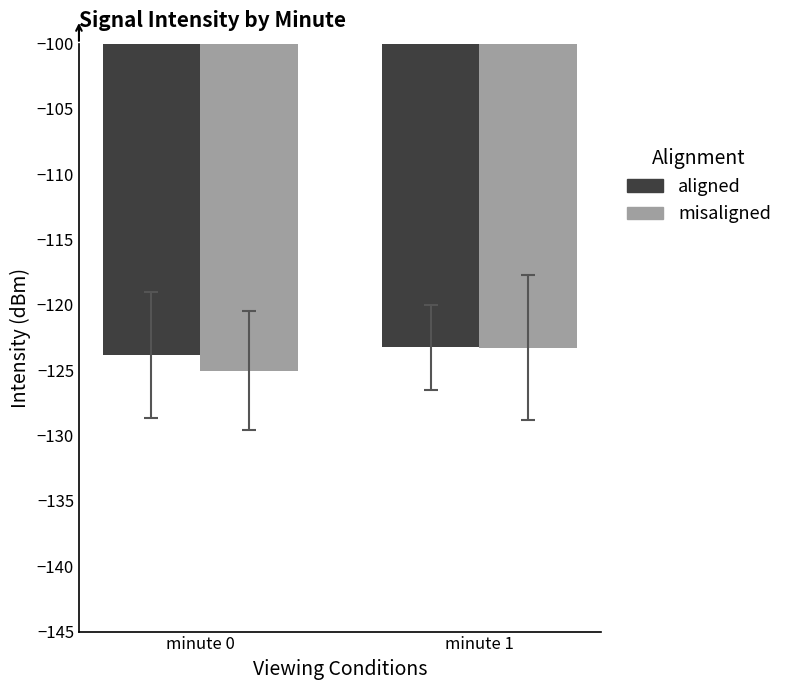

What is the difference between the misaligned values at minute 1 and minute 0?

1.8